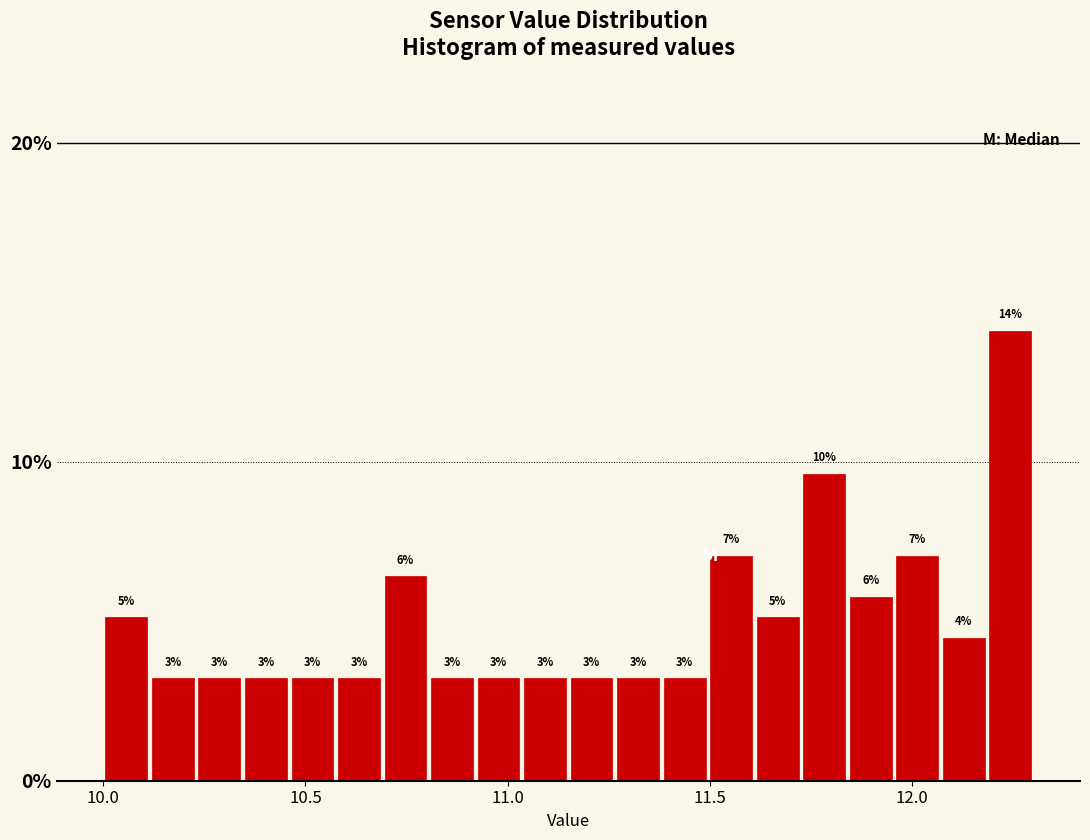

Around what value on the x-axis is the tallest bar? Give the approximate position of its centre, as read against the axis.

12.25